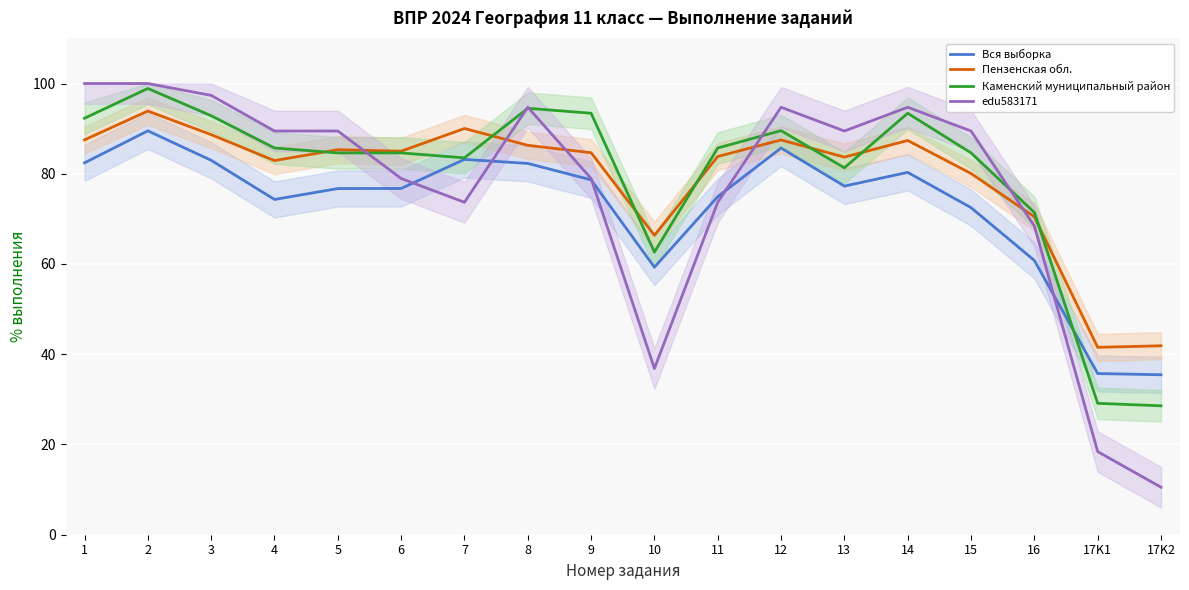

Reading left to right, list all the values displayed in this chart.

Вся выборка: 82.4	89.5	83.0	74.3	76.7	76.7	83.2	82.3	78.7	59.3	74.9	85.7	77.3	80.3	72.5	60.8	35.7	35.5
Пензенская обл.: 87.5	93.9	88.7	82.9	85.3	85.0	90.0	86.3	84.7	66.4	83.8	87.5	83.7	87.4	80.1	70.5	41.5	41.9
Каменский муниципальный район: 92.3	98.9	92.9	85.7	84.6	84.6	83.5	94.5	93.4	62.6	85.7	89.6	81.3	93.4	84.6	71.4	29.1	28.6
edu583171: 100.0	100.0	97.4	89.5	89.5	79.0	73.7	94.7	79.0	36.8	73.7	94.7	89.5	94.7	89.5	68.4	18.4	10.5